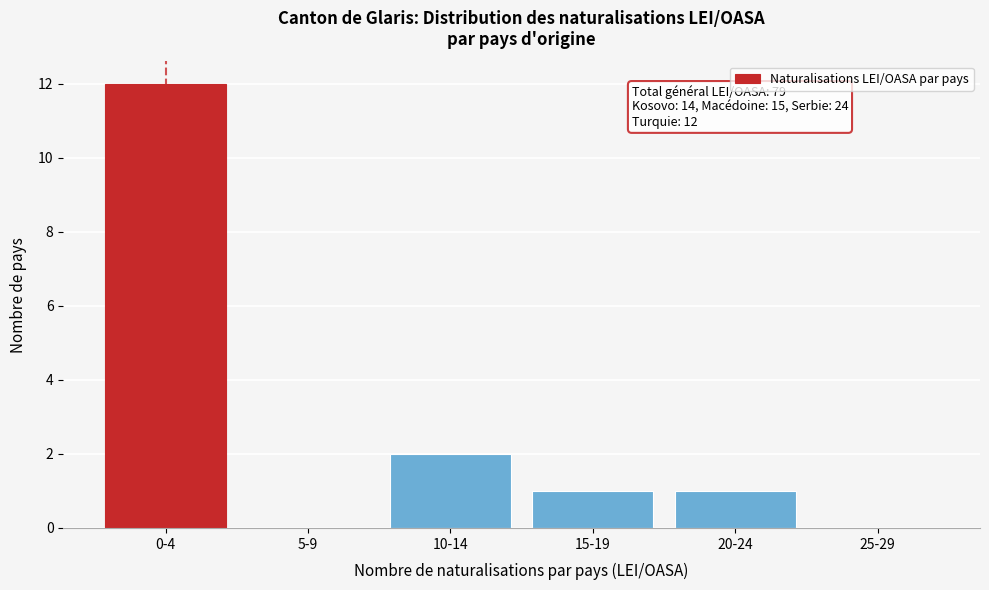

Reading left to right, what are all the values shown in this chart?

0-4=12	5-9=0	10-14=2	15-19=1	20-24=1	25-29=0